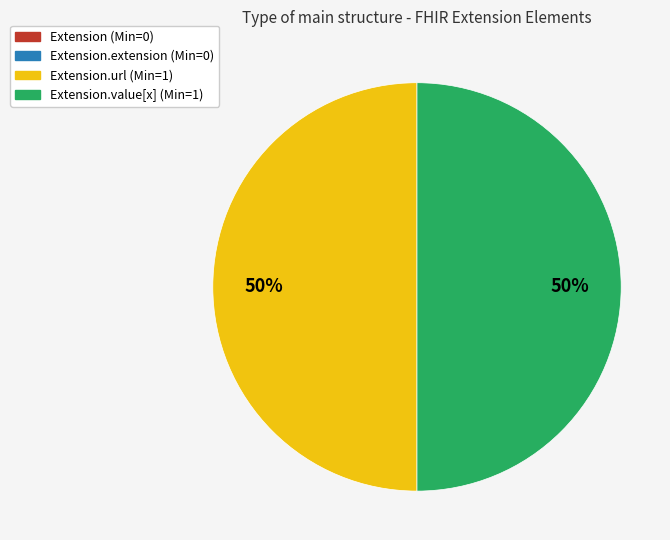

To the nearest percent, what is the average slice percentage?

50%